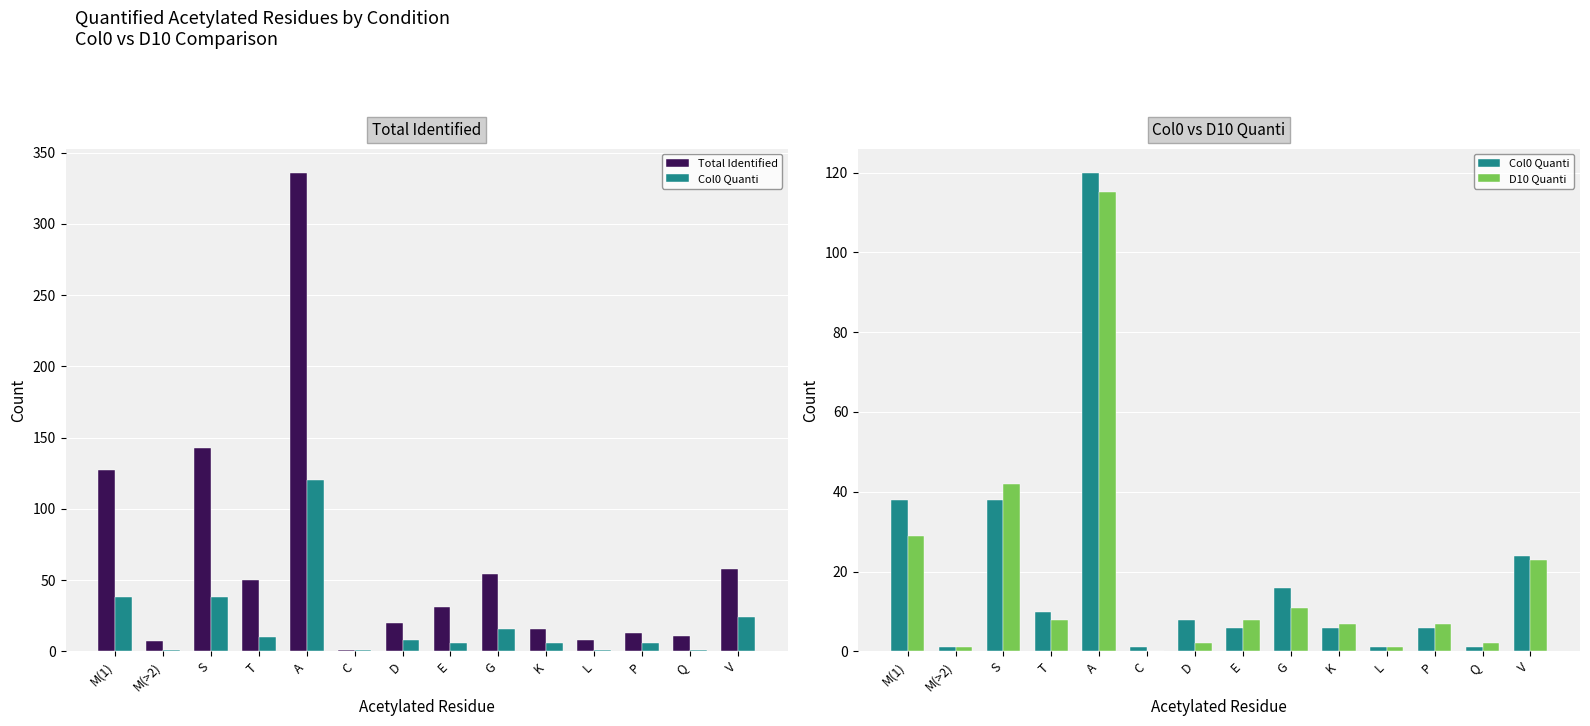

How many values in the Total Identified series are below 31?

7